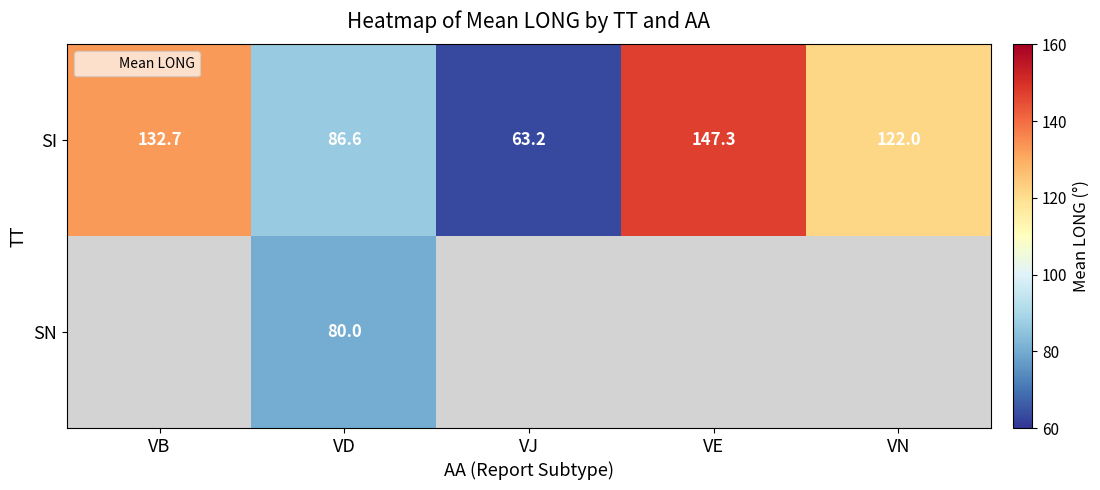

What is the difference between the maximum and minimum values in the SI series?

84.1